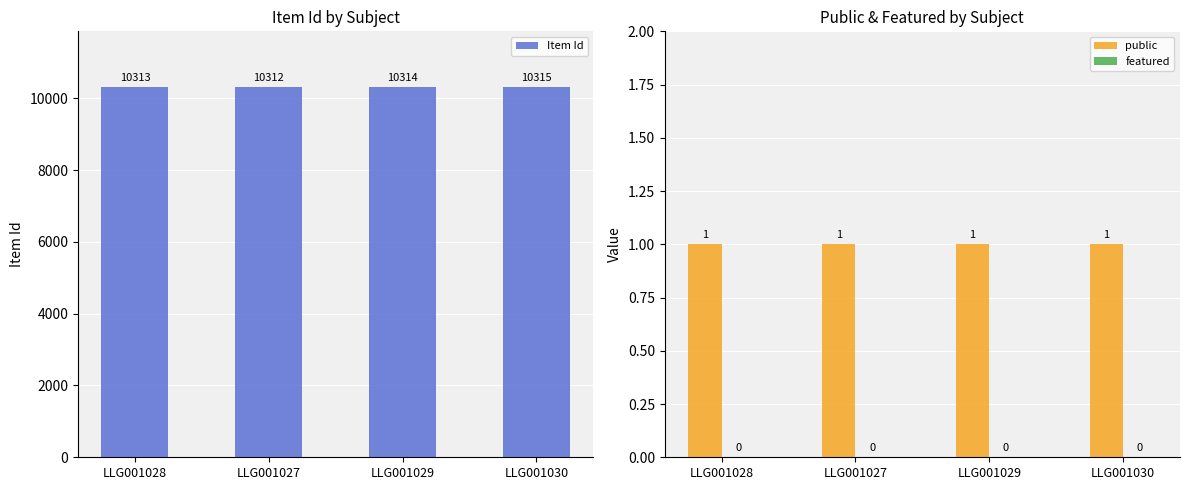

What is the sum of the Item Id values at LLG001027 and LLG001028?

20625